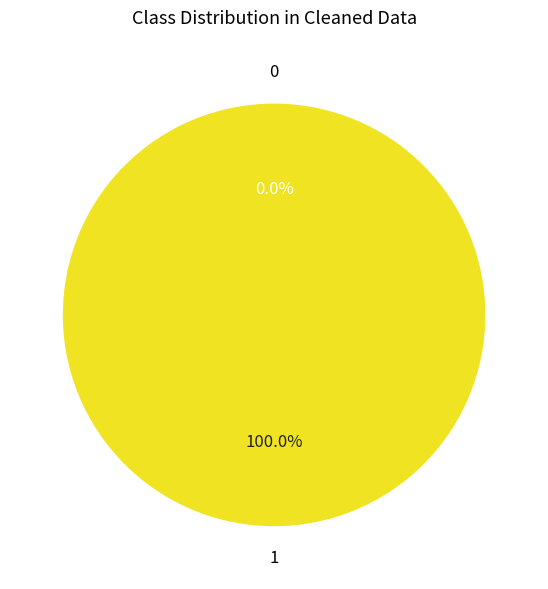

Rank the categories by value from highest to lowest.

Regular (io_index=9), Ticket (io_index=0)